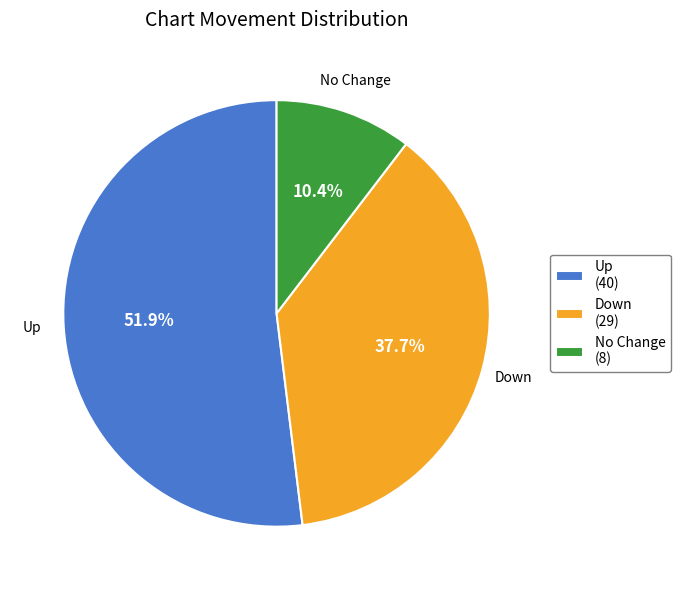

Does Up (40) account for over 50% of the chart?

Yes